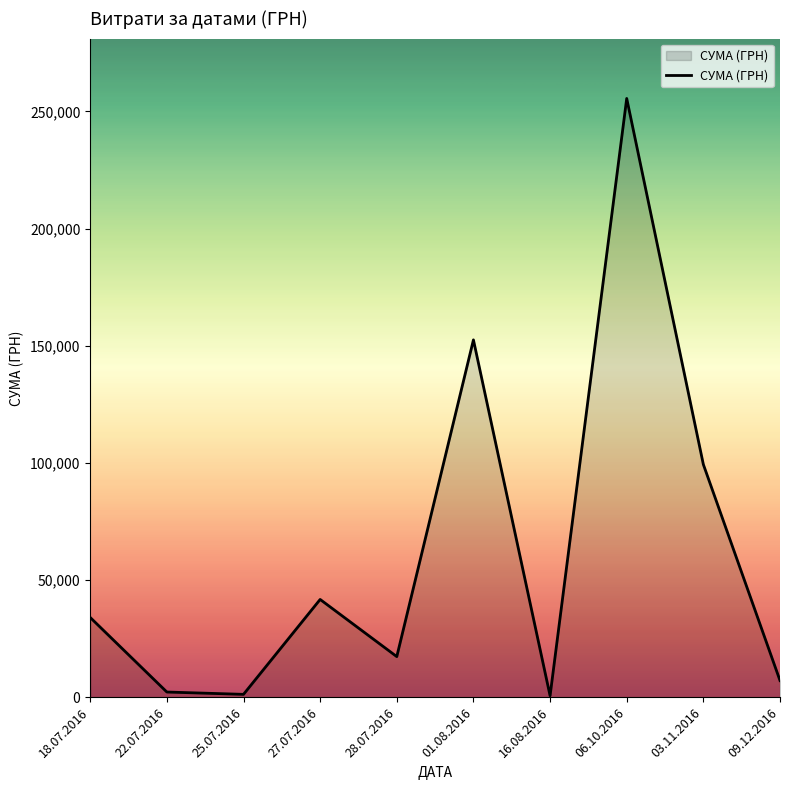

The value at 18.07.2016 is 48272.9. True or false?

False